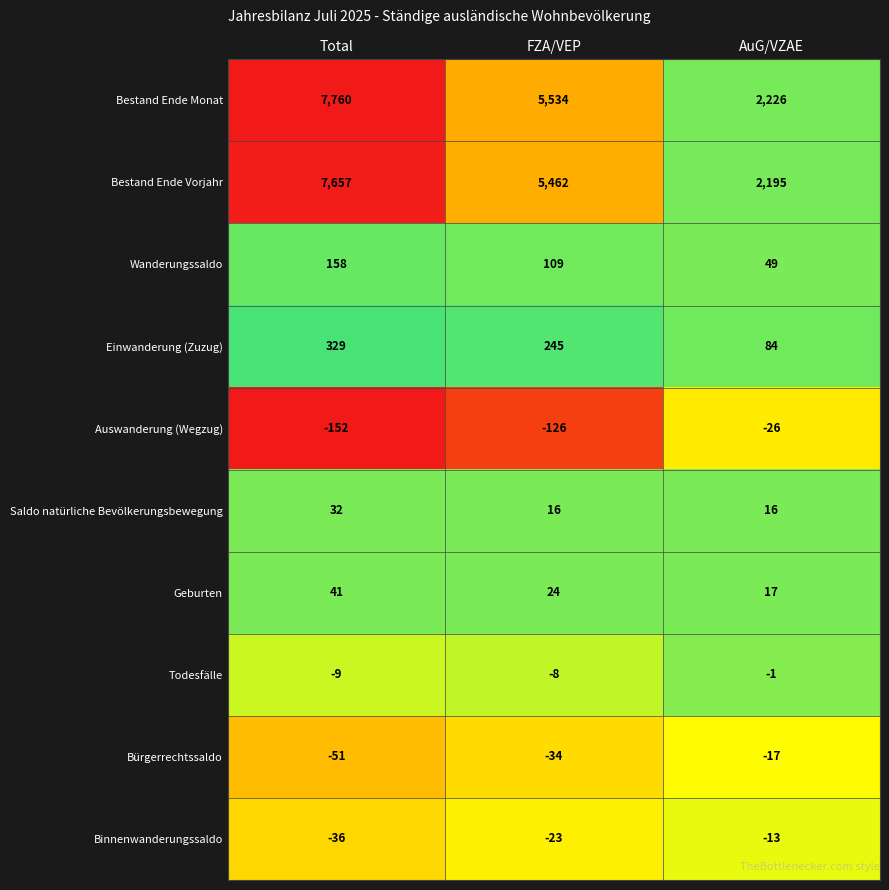

Rank the series by their maximum value, from highest to lowest.

Bestand Ende Monat, Bestand Ende Vorjahr, Einwanderung (Zuzug), Wanderungssaldo, Geburten, Saldo natürliche Bevölkerungsbewegung, Todesfälle, Binnenwanderungssaldo, Bürgerrechtssaldo, Auswanderung (Wegzug)